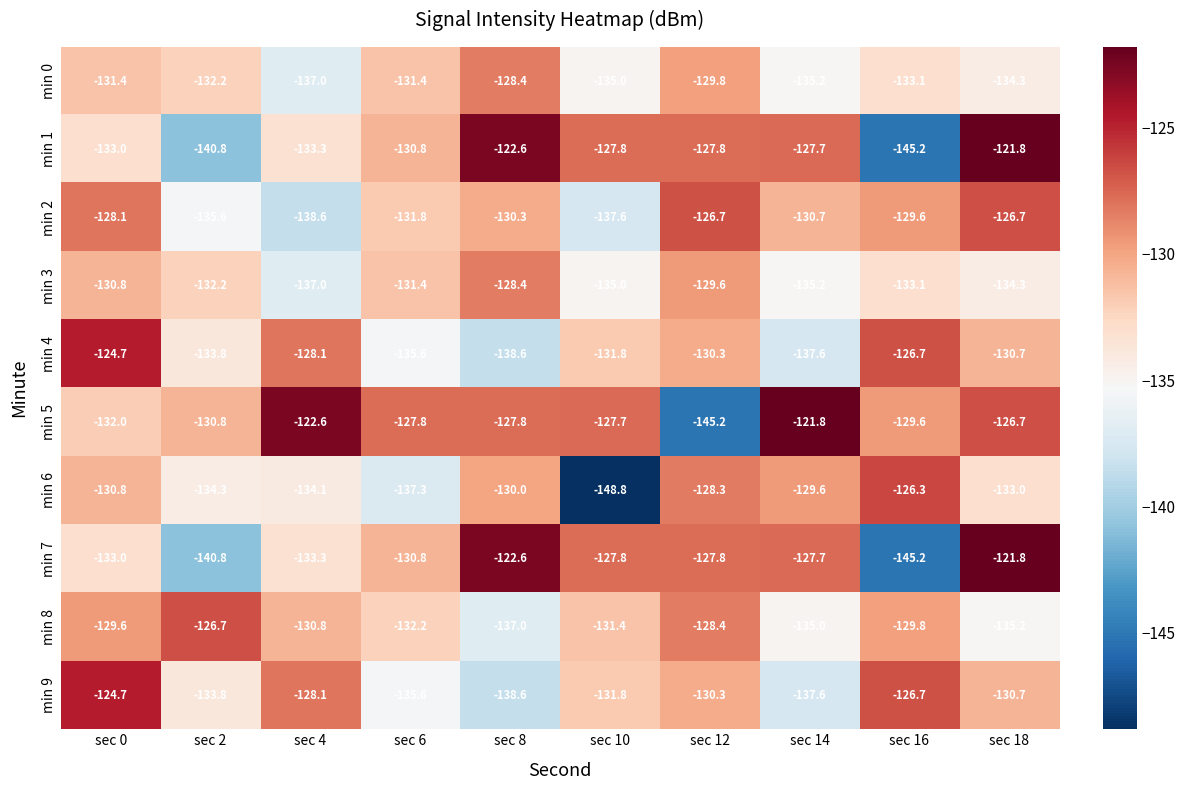

True or false: min 4 has a value of -203.9 at sec 16.

False